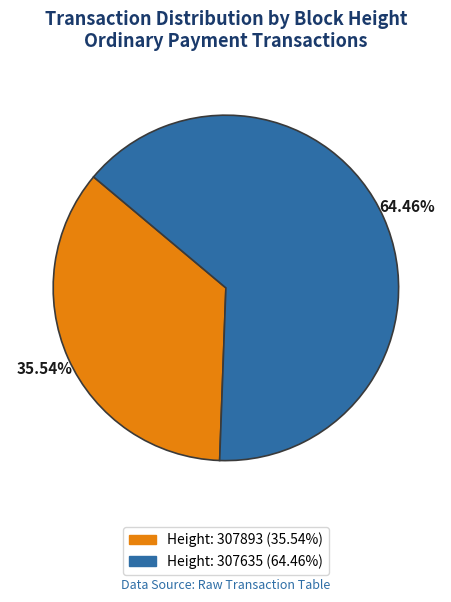

How many segments does this pie chart have?

2